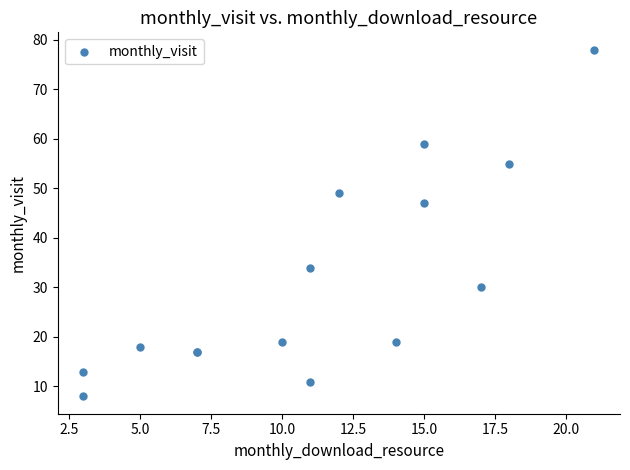

What Y value in the scatter plot is closest to 43?

47